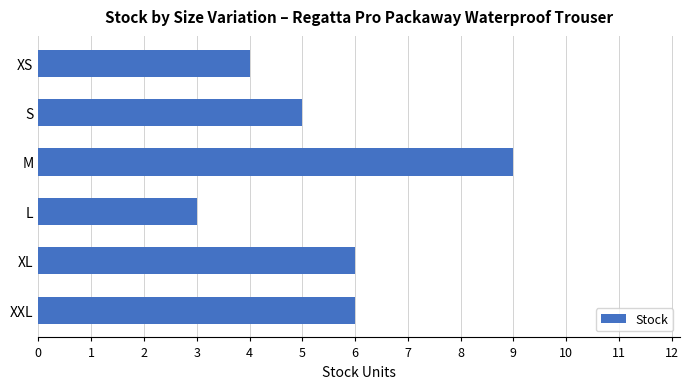

Read the value at XL.

6